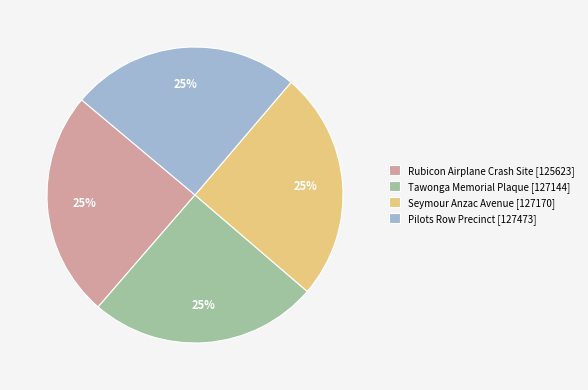

To the nearest percent, what is the average slice percentage?

25%